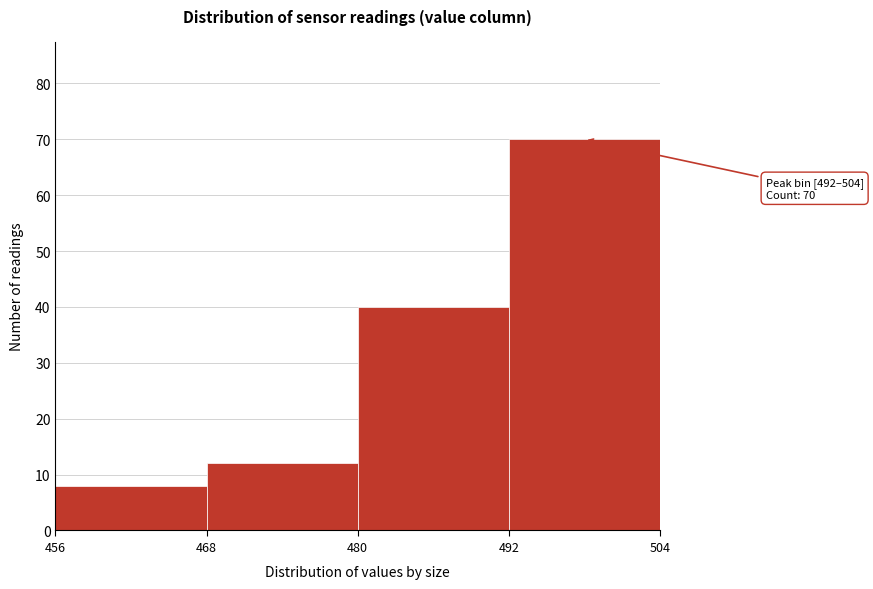

Which range on the x-axis has the tallest bar?

492 to 504